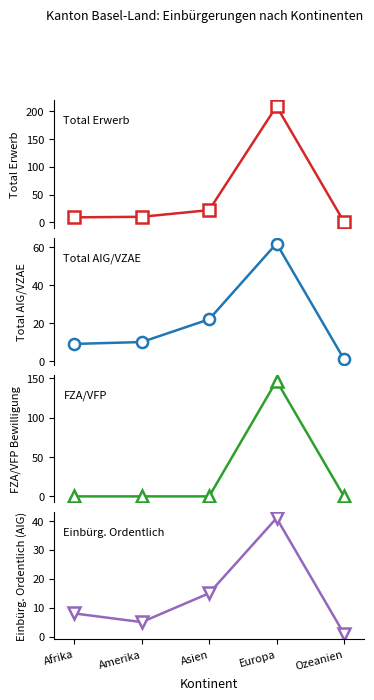

What is the label of the 5th point from the left?

Ozeanien